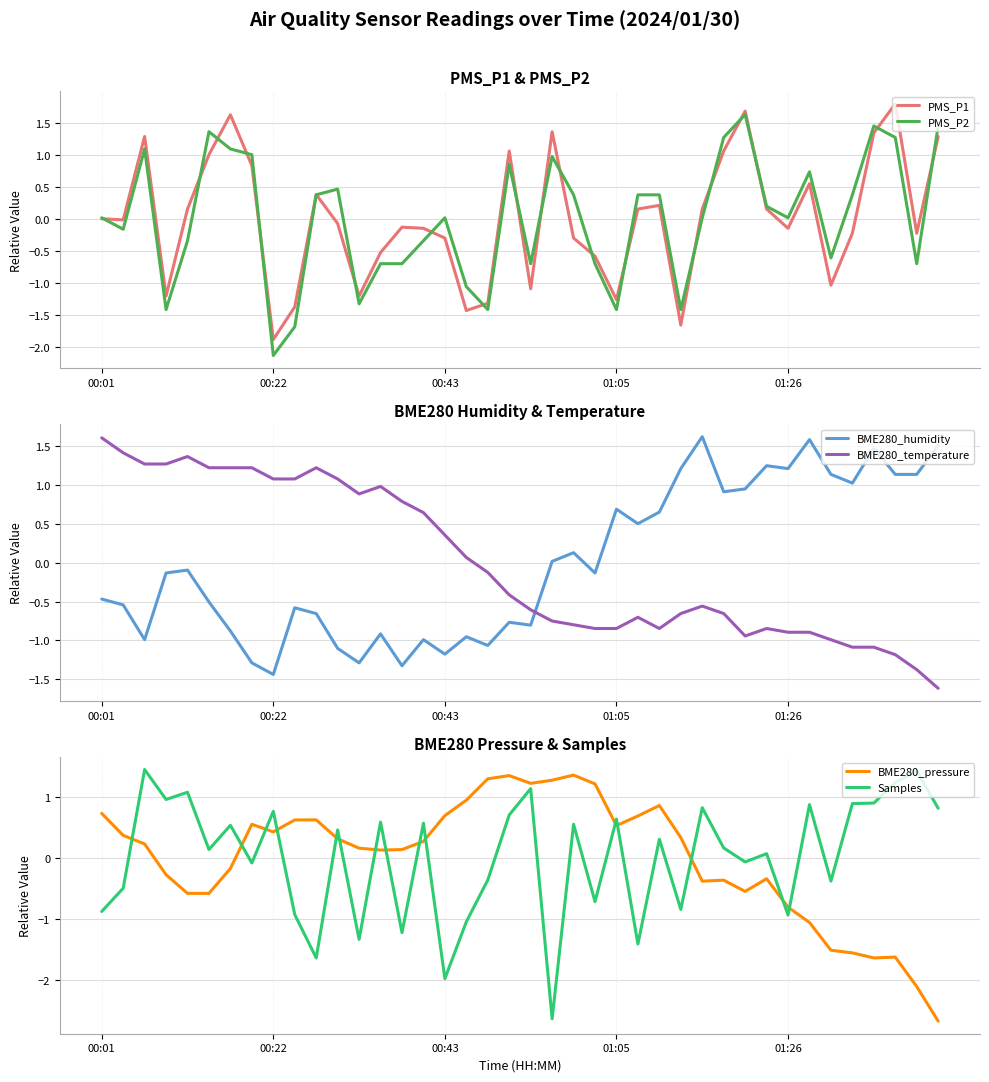

At which label does PMS_P2 reach its minimum?

00:22